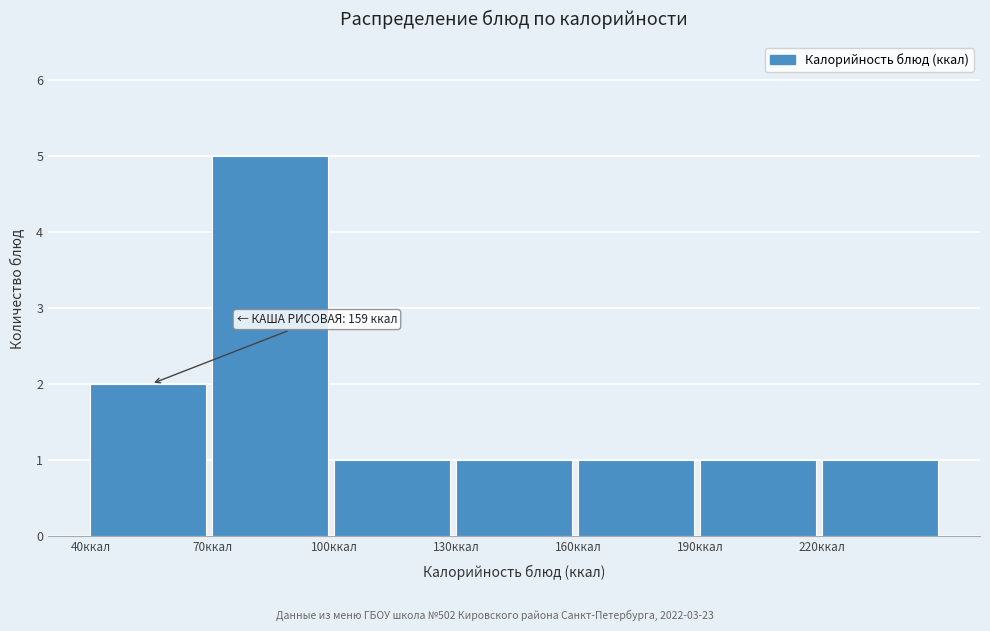

Which range on the x-axis has the tallest bar?

70 to 100